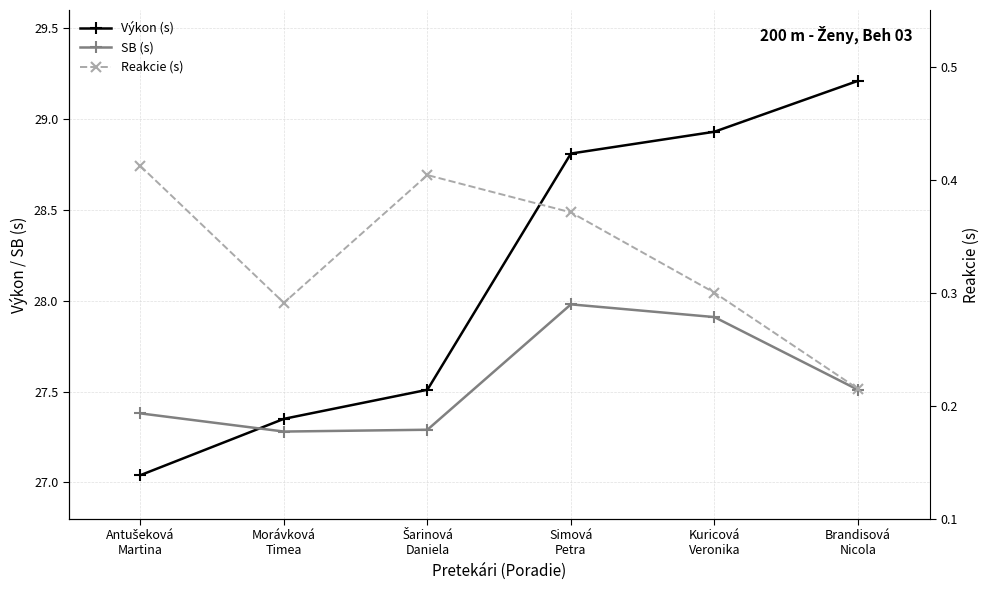

At which category does the chart reach its peak across all series?

Brandisová
Nicola